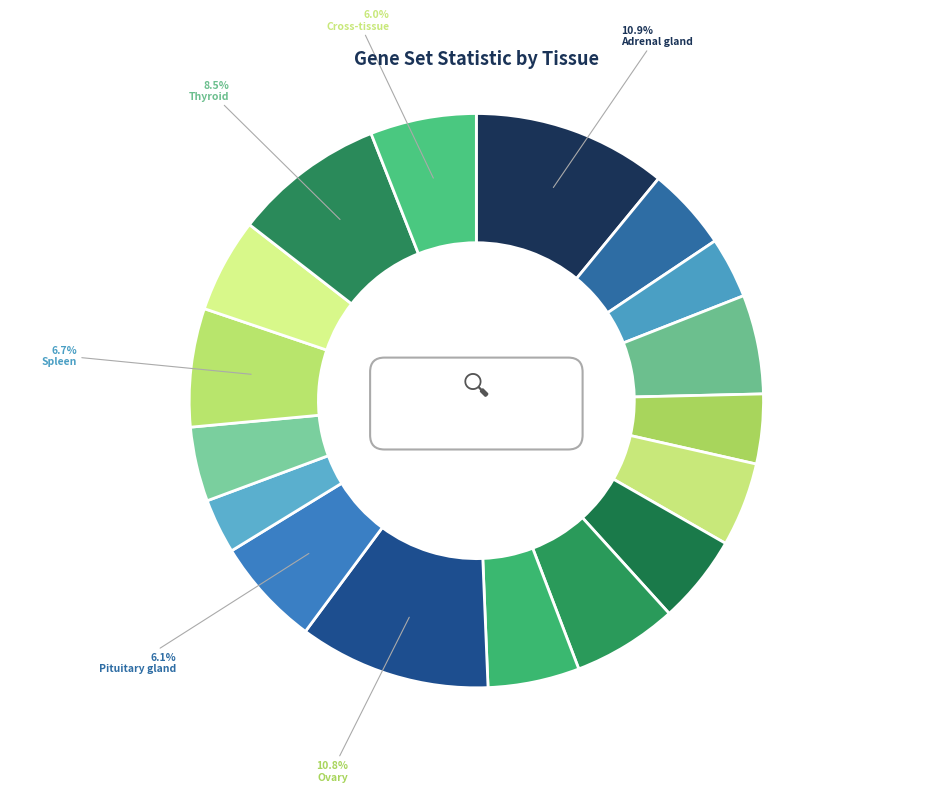

Is Pituitary gland the majority of the pie?

No